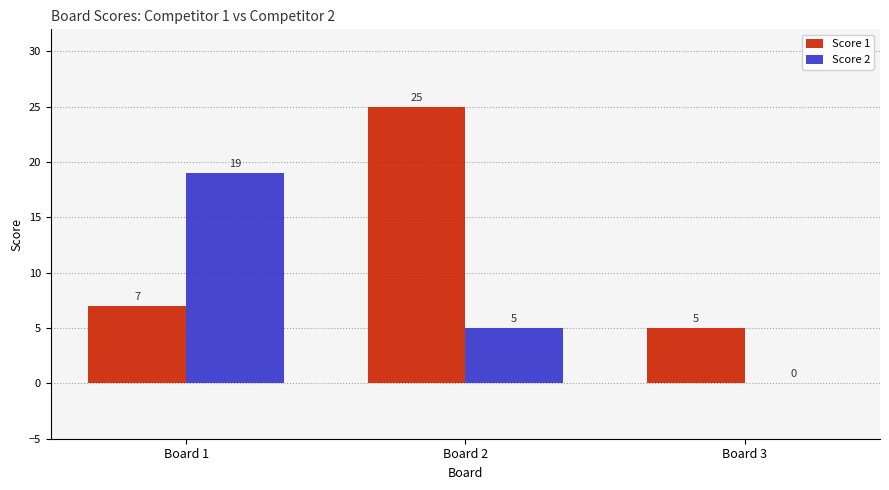

Which series has the largest total across all categories?

Score 1